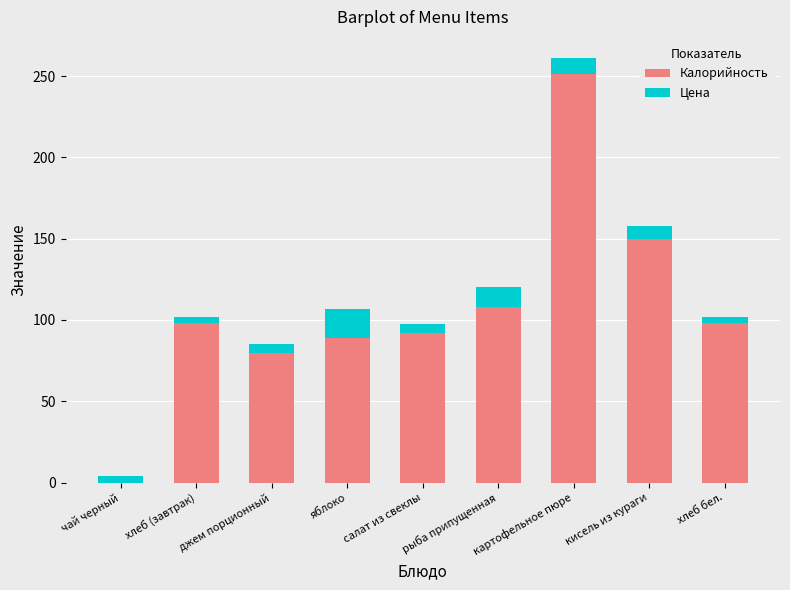

Are the bars grouped side by side (vs. stacked)?

No